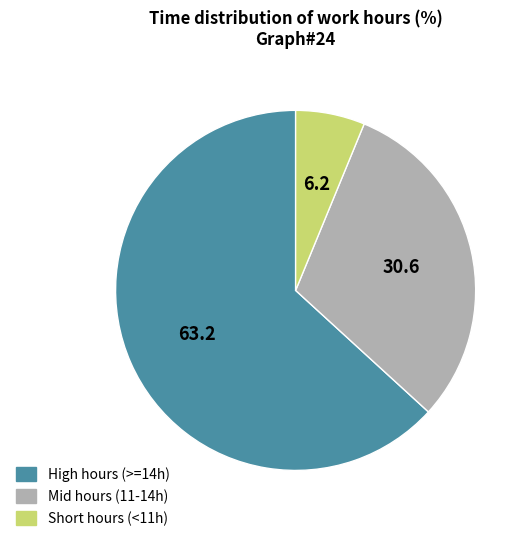

How many segments does this pie chart have?

3